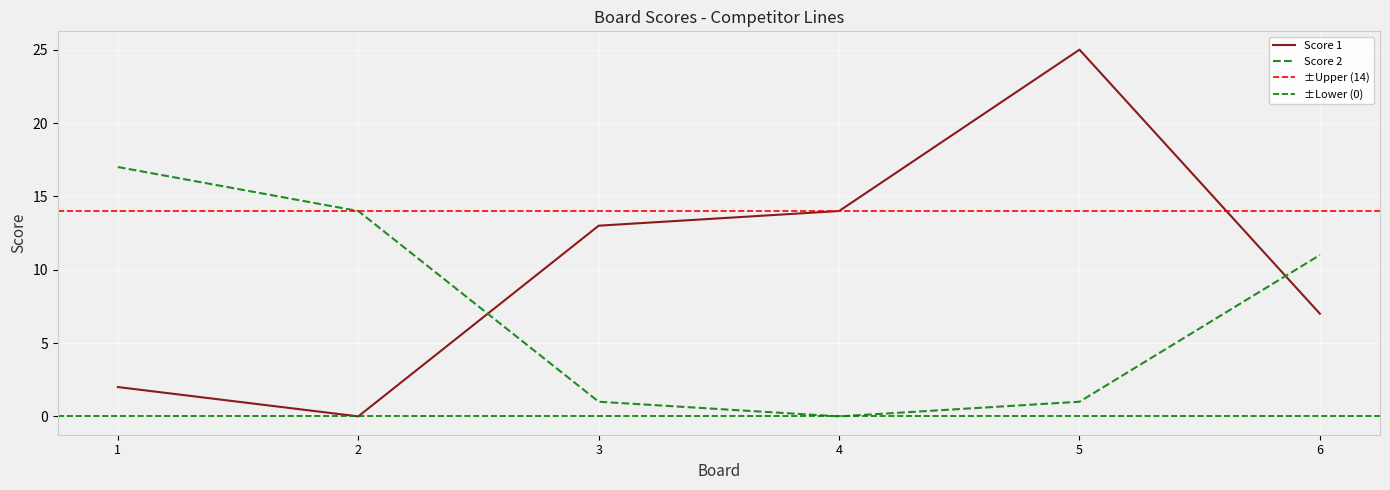

Which series ends up on top after the final intersection of Score 2 and Score 1?

Score 2